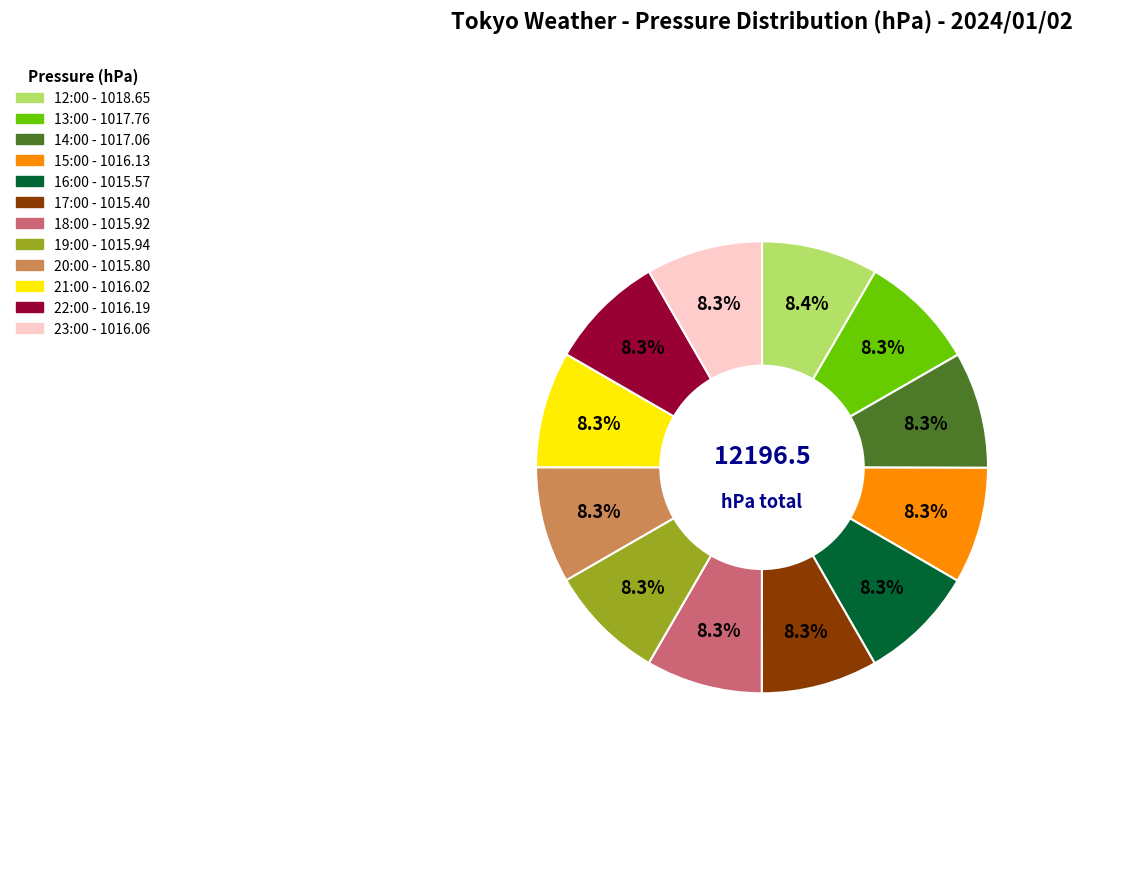

Is there a majority slice in this chart?

No